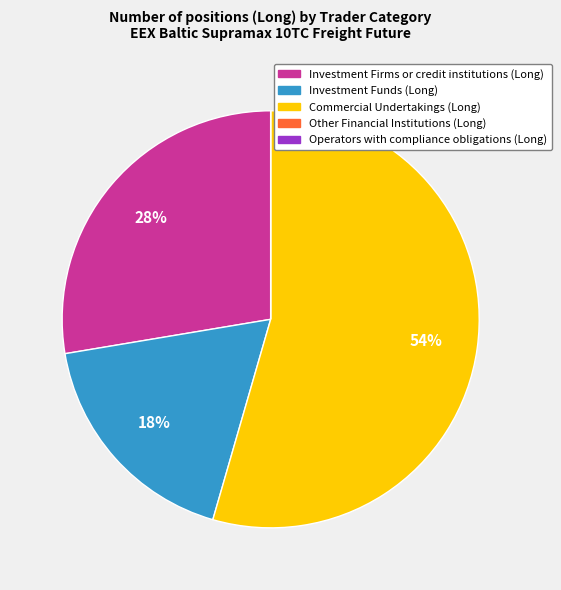

Which slice is the largest?

Commercial Undertakings (Long)